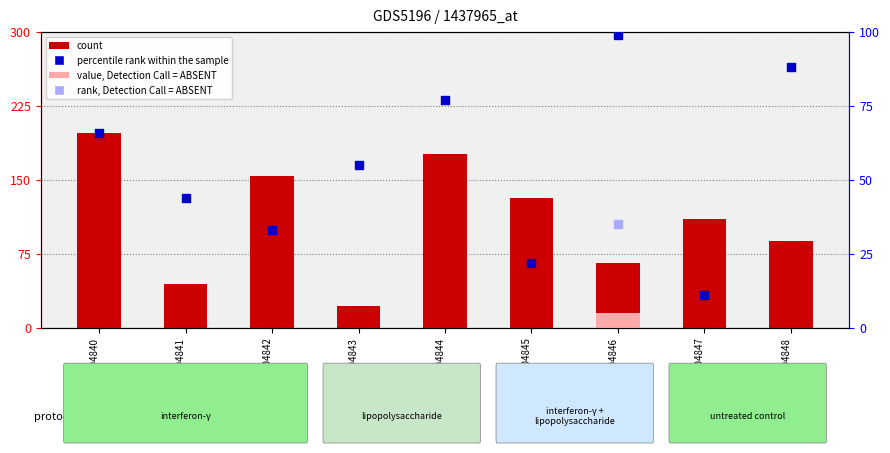

Which series has the widest spread of Y values?

count